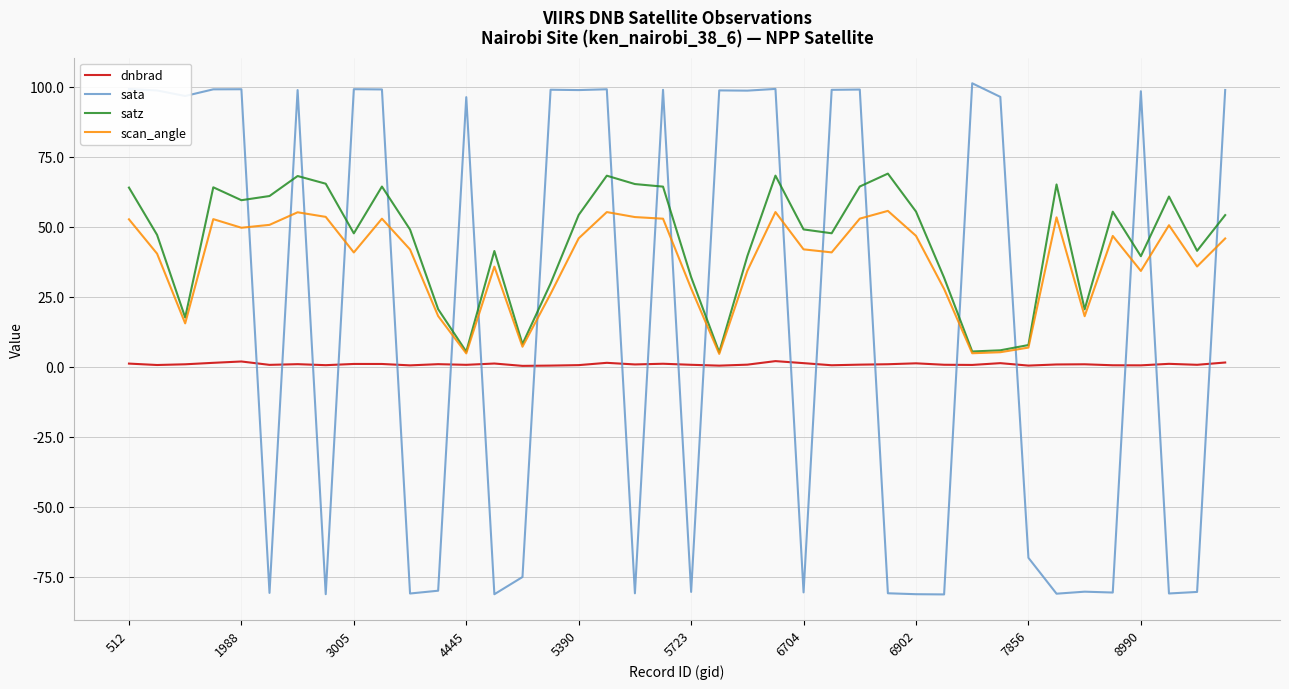

What is the sum of all dnbrad values?

37.5